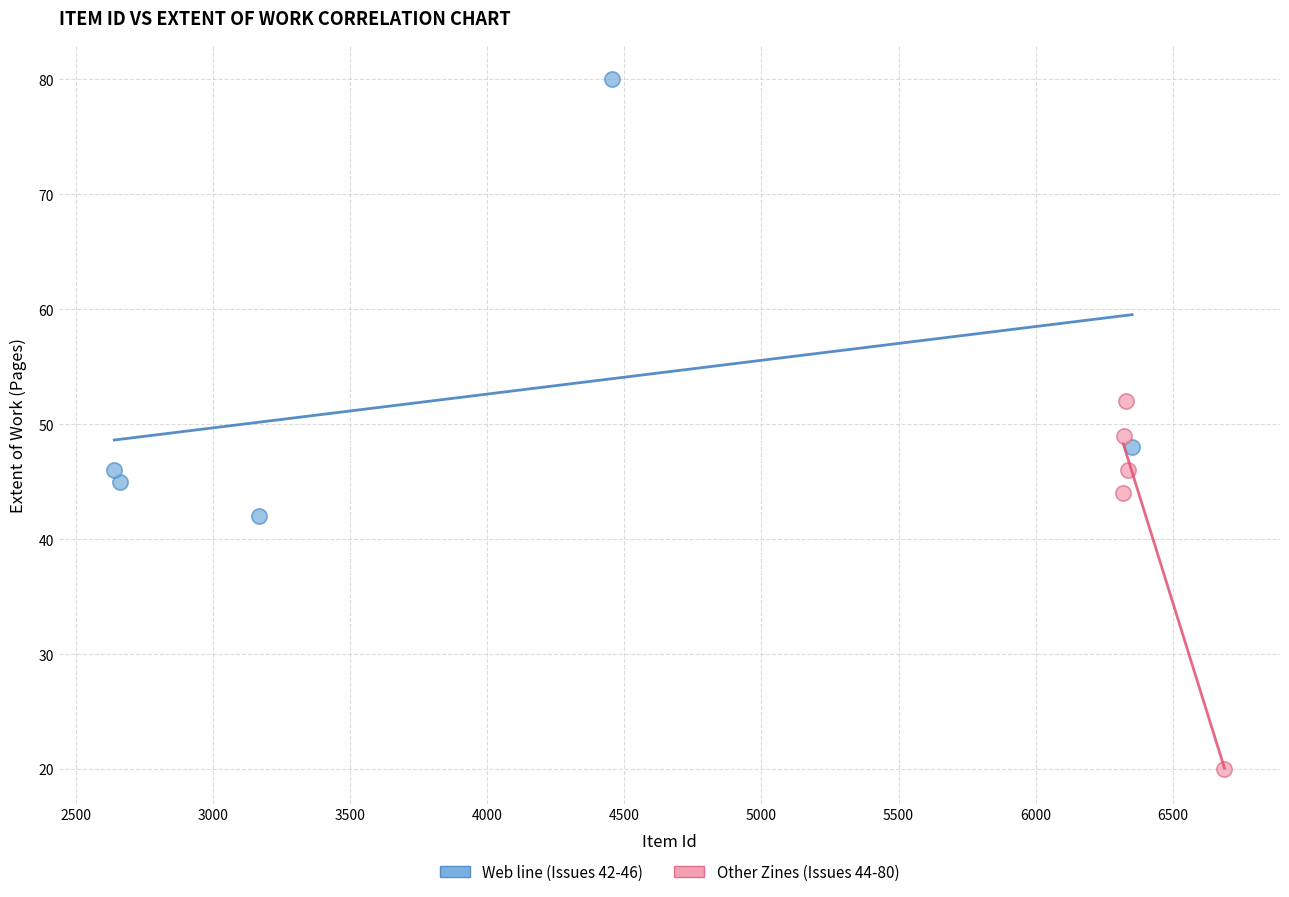

Which series reaches the minimum Y coordinate?

Other Zines (Issues 44-80)